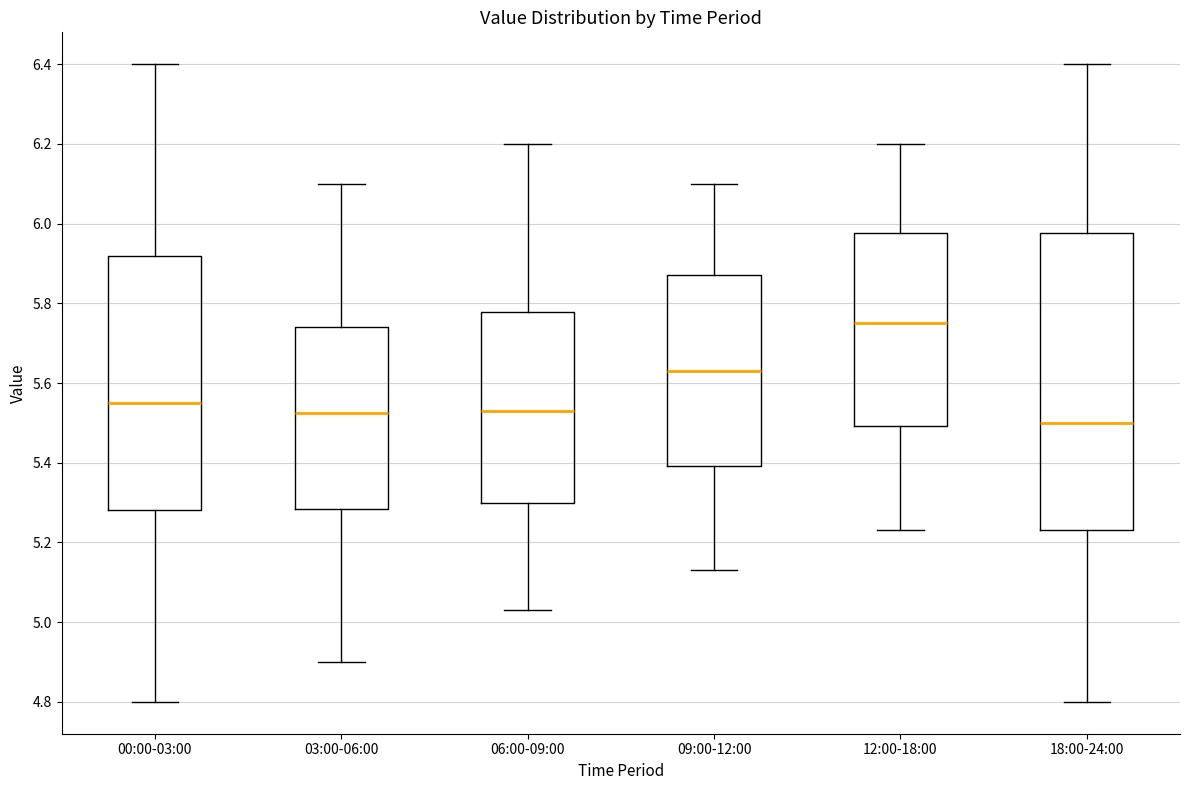

Reading left to right, transcribe this box plot: for each box, give where its median line is, the range the box spans, and where its two whiskers end, as read against the y-axis. The values are not printed on the chart, so give them approximately, as read against the axis.

00:00-03:00: median 5.56, box 5.28 to 5.92, whiskers 4.80 to 6.40
03:00-06:00: median 5.52, box 5.28 to 5.74, whiskers 4.90 to 6.10
06:00-09:00: median 5.54, box 5.30 to 5.78, whiskers 5.04 to 6.20
09:00-12:00: median 5.64, box 5.40 to 5.88, whiskers 5.14 to 6.10
12:00-18:00: median 5.76, box 5.50 to 5.98, whiskers 5.24 to 6.20
18:00-24:00: median 5.50, box 5.24 to 5.98, whiskers 4.80 to 6.40